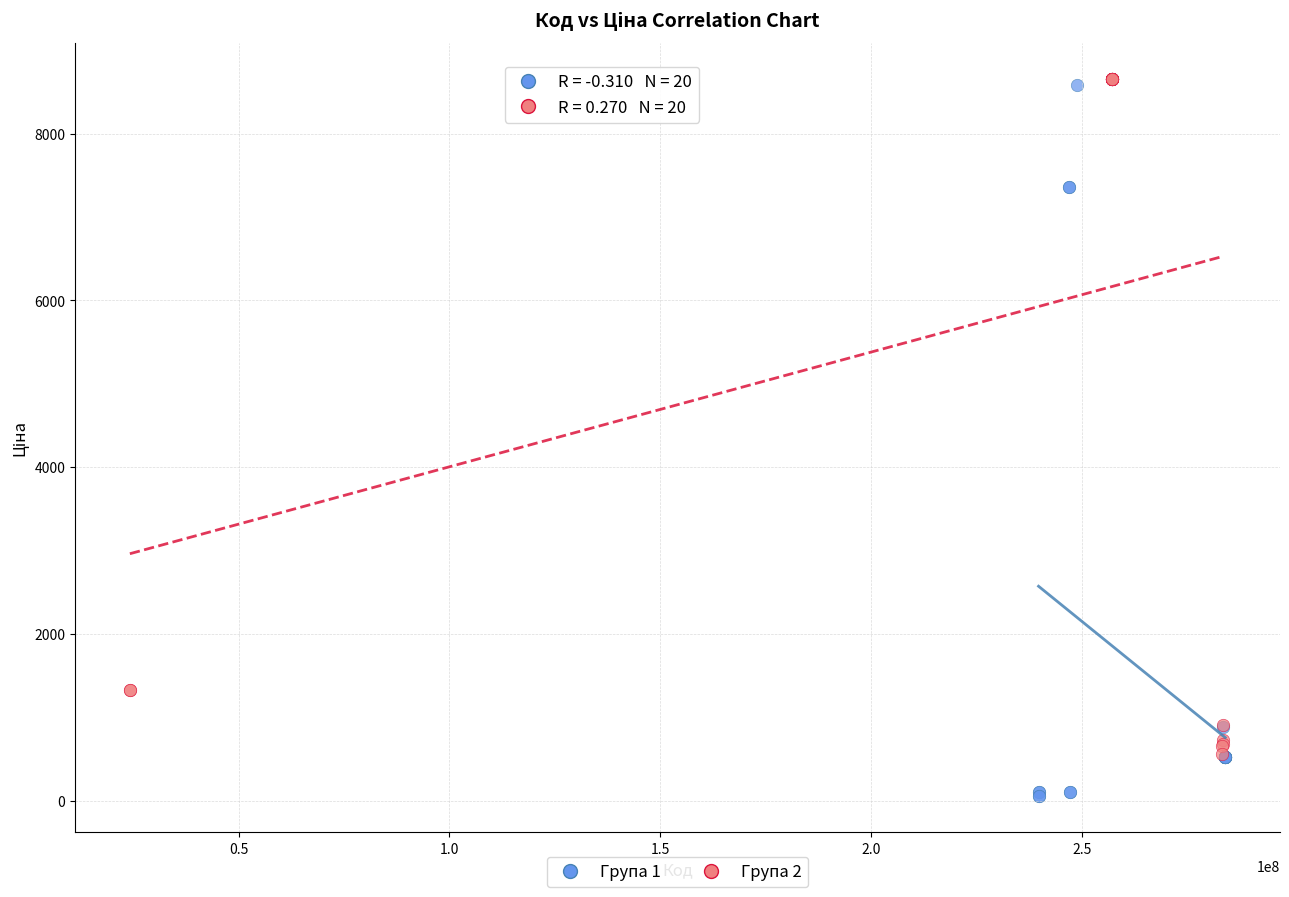

Which series has the largest Y range (max minus min)?

Група 1